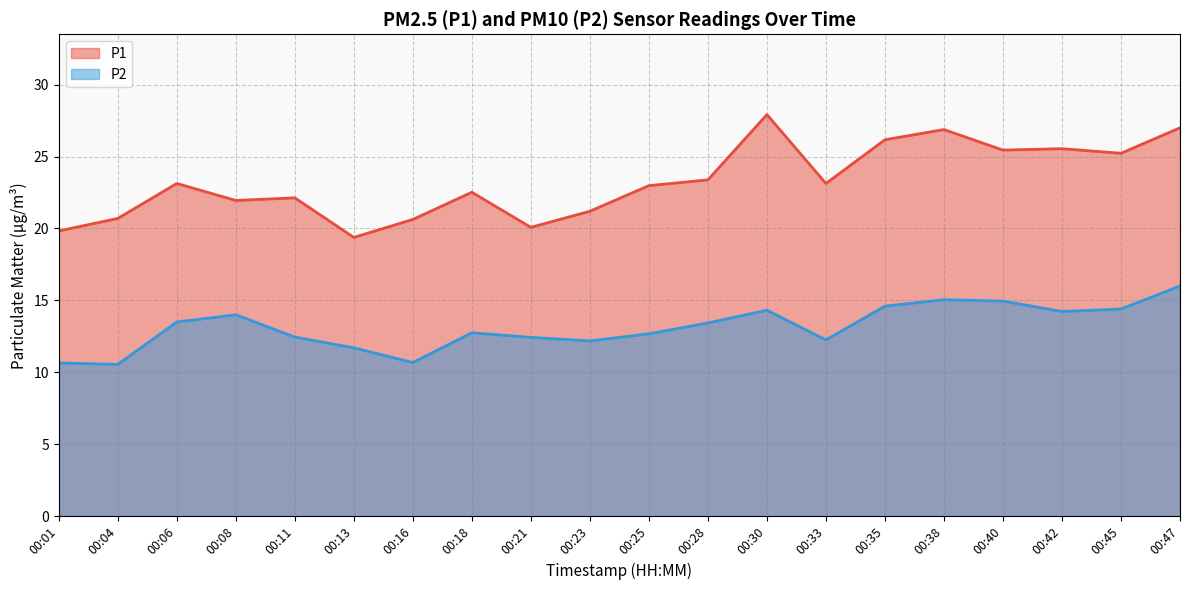

Reading left to right, transcribe all the data shown in this chart.

P1: 19.8	20.7	23.1	21.9	22.1	19.4	20.6	22.5	20.1	21.2	23.0	23.4	27.9	23.1	26.2	26.9	25.4	25.6	25.2	27.0
P2: 10.7	10.6	13.5	14.0	12.4	11.7	10.7	12.8	12.4	12.2	12.7	13.4	14.3	12.2	14.6	15.1	14.9	14.2	14.4	16.0